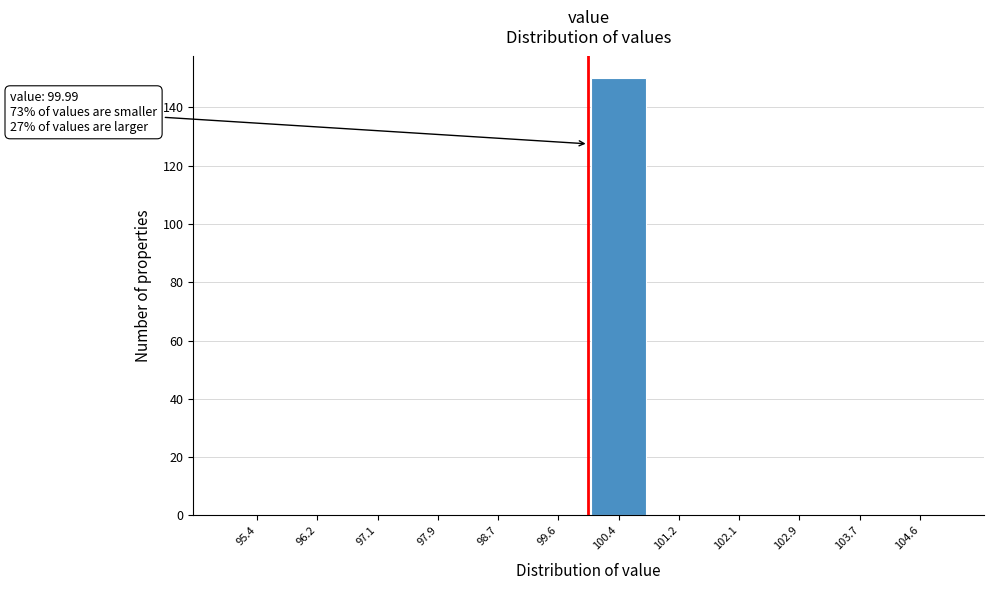

Over which range of the x-axis is the bar tallest?

100.0 to 100.8